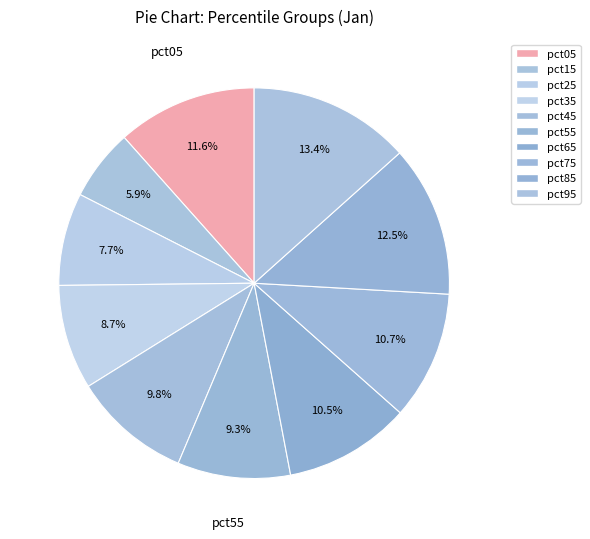

To the nearest percent, what percentage of the pie is pct25?

8%